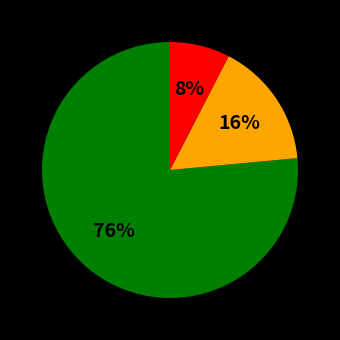

How many segments does this pie chart have?

3